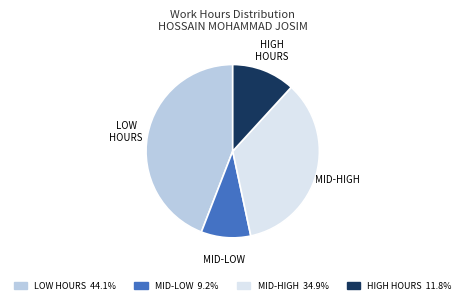

Is there a majority slice in this chart?

No